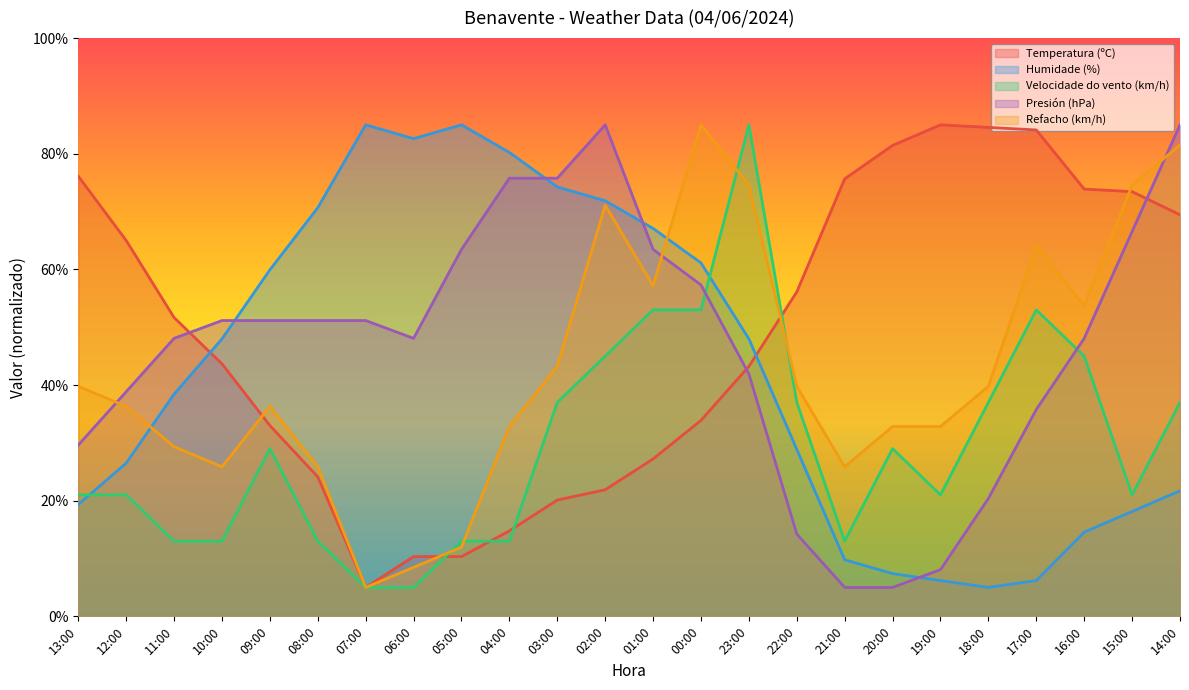

Which series has the widest spread of values?

Temperatura (ºC)